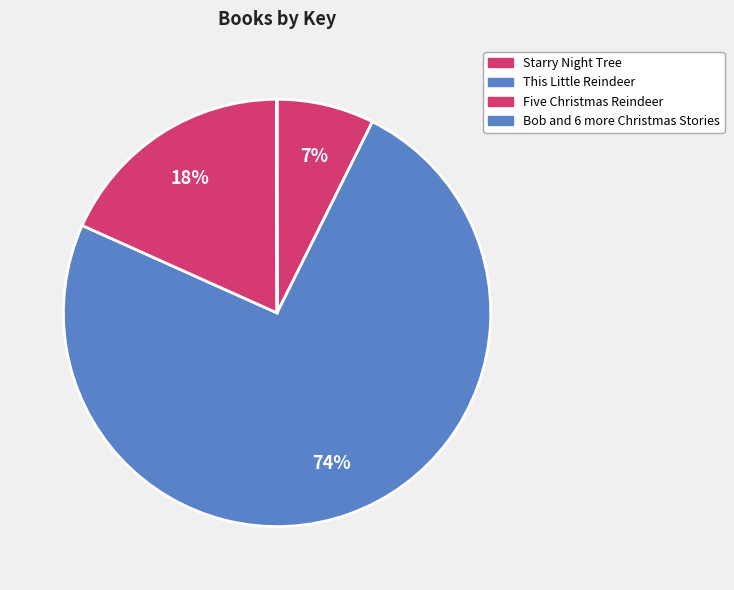

Is the sum of This Little Reindeer and Five Christmas Reindeer greater than half?

Yes